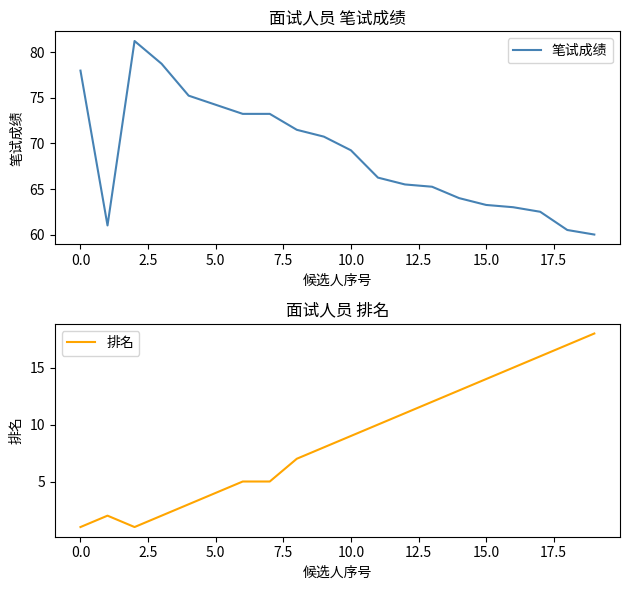

What is the average value of the 笔试成绩 series?

68.8